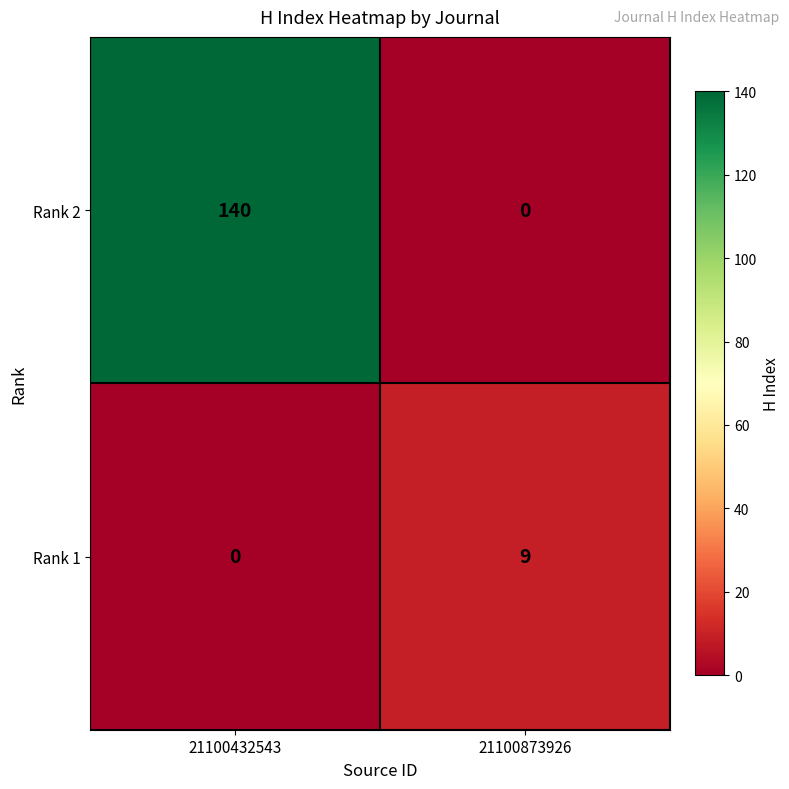

Reading right to left, extract all data points from this chart.

Rank 2: 21100873926=0	21100432543=140
Rank 1: 21100873926=9	21100432543=0